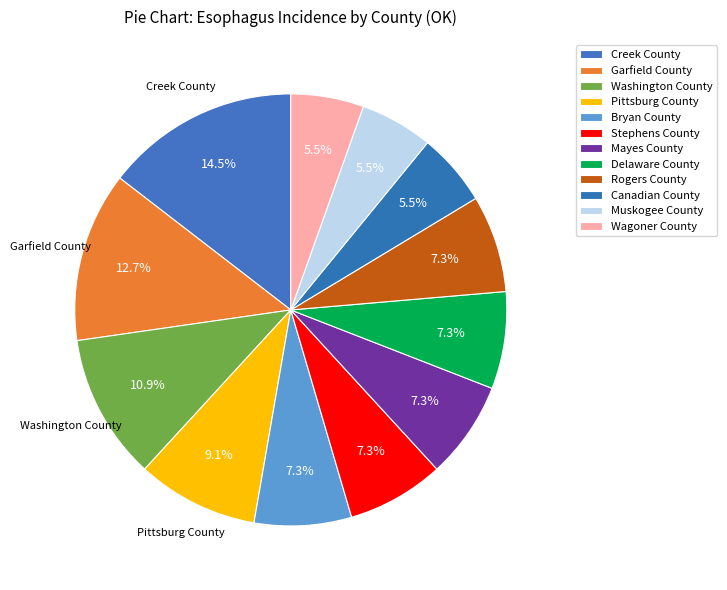

Is it true that Creek County is 1% of the pie?

False